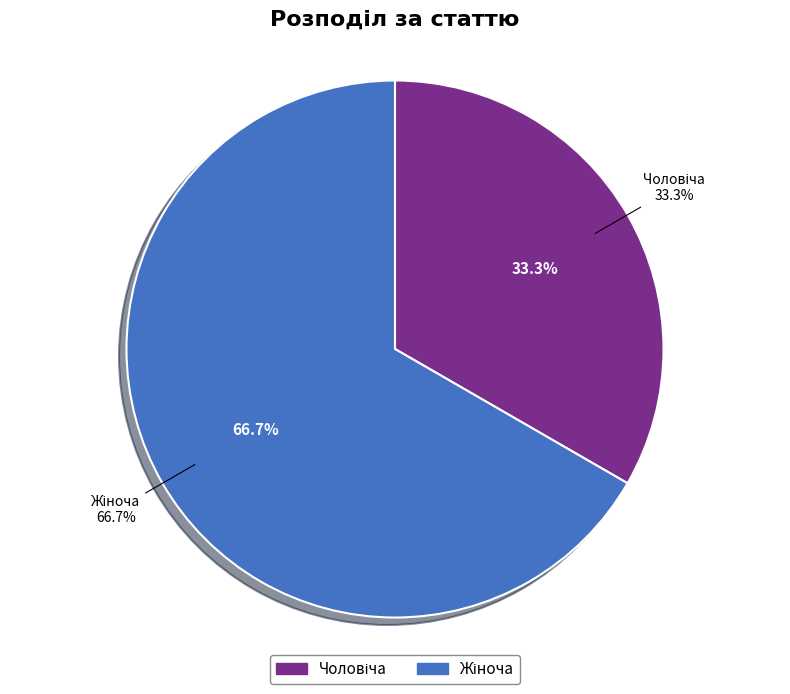

Between Жіноча and Чоловіча, which is larger?

Жіноча